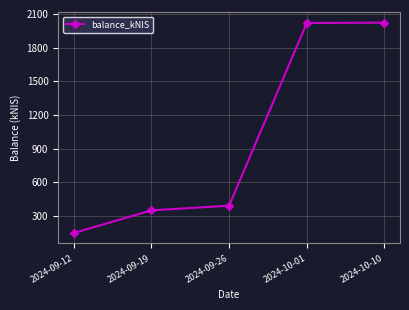

What is the label of the 2nd point from the left?

2024-09-19